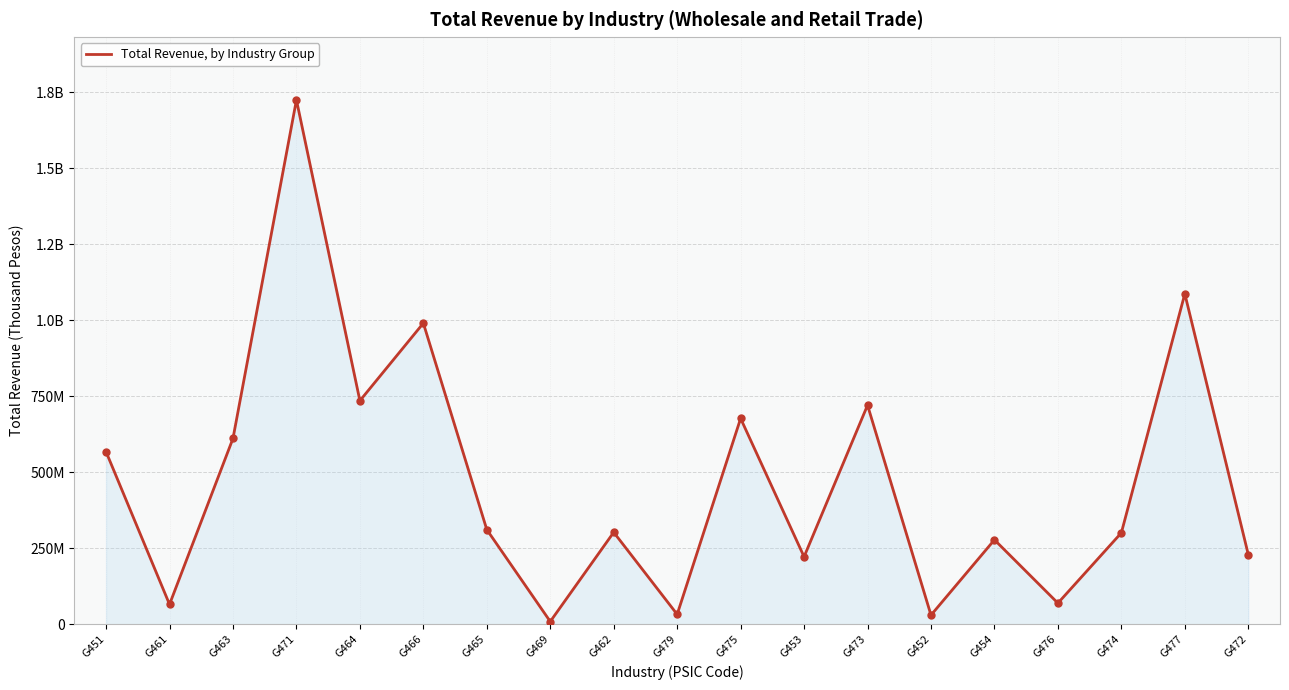

Does the chart display data point markers on the line(s)?

No